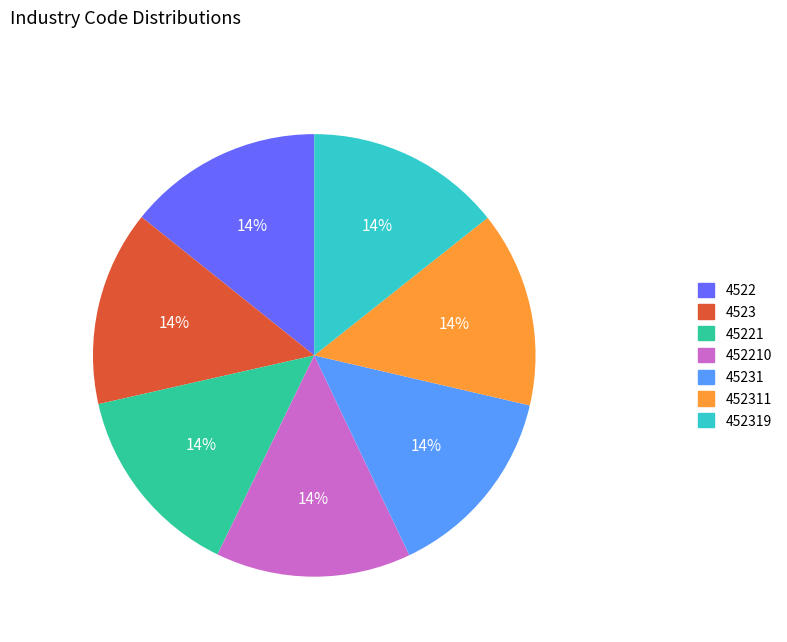

To the nearest percent, what percentage of the pie is 45221?

14%